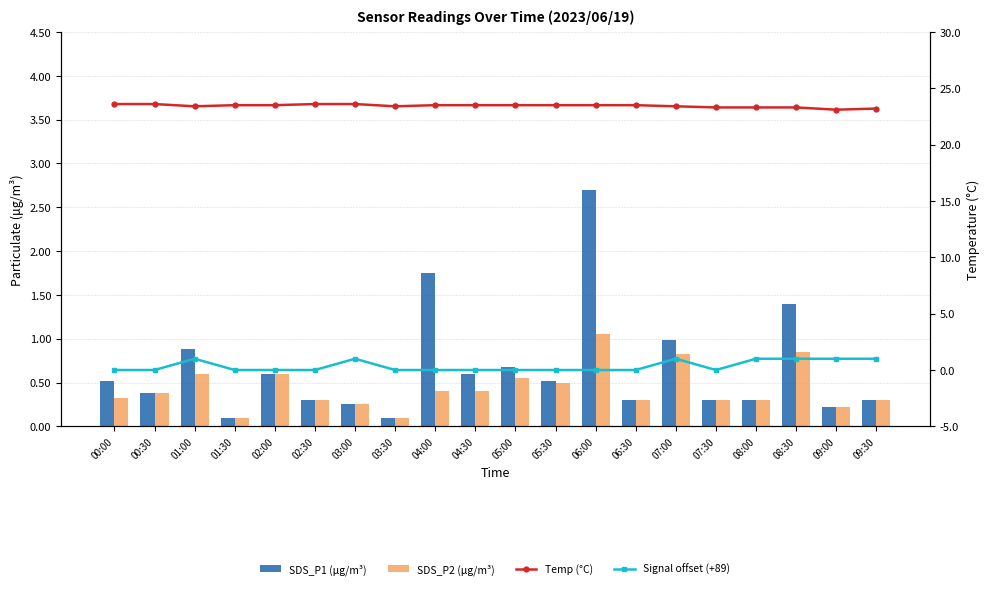

What is the label of the 6th bar from the right?

07:00